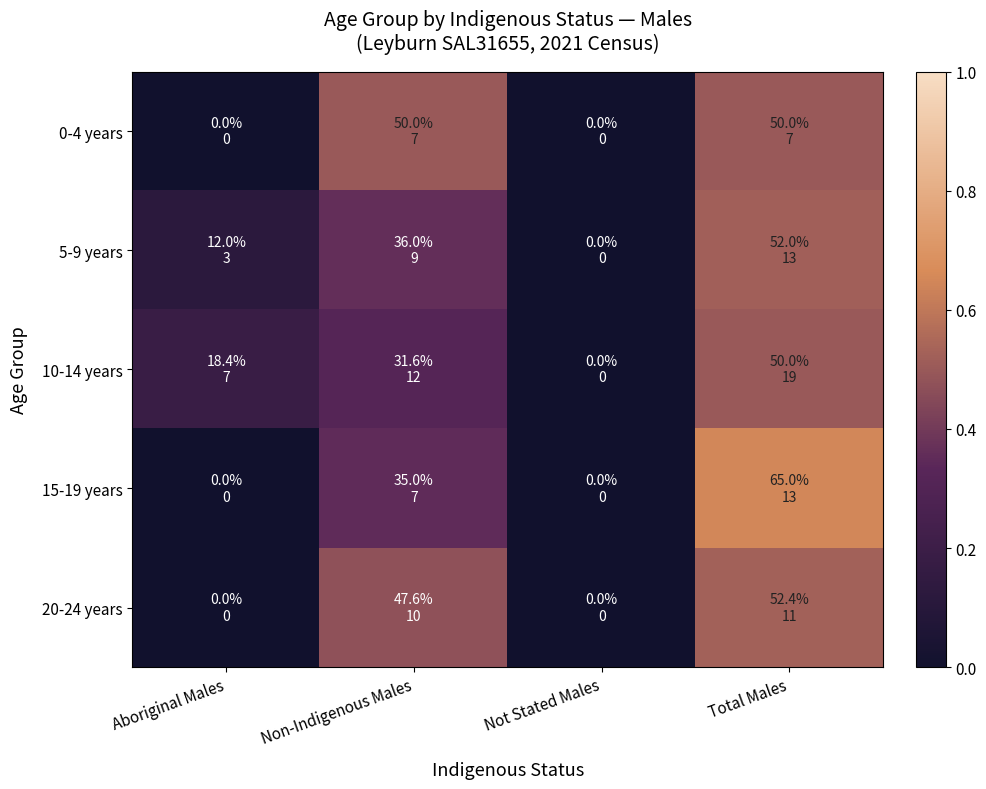

Reading left to right, list all the values displayed in this chart.

0-4 years: Aboriginal Males=0.0	Non-Indigenous Males=0.5	Not Stated Males=0.0	Total Males=0.5
5-9 years: Aboriginal Males=0.1	Non-Indigenous Males=0.4	Not Stated Males=0.0	Total Males=0.5
10-14 years: Aboriginal Males=0.2	Non-Indigenous Males=0.3	Not Stated Males=0.0	Total Males=0.5
15-19 years: Aboriginal Males=0.0	Non-Indigenous Males=0.3	Not Stated Males=0.0	Total Males=0.7
20-24 years: Aboriginal Males=0.0	Non-Indigenous Males=0.5	Not Stated Males=0.0	Total Males=0.5